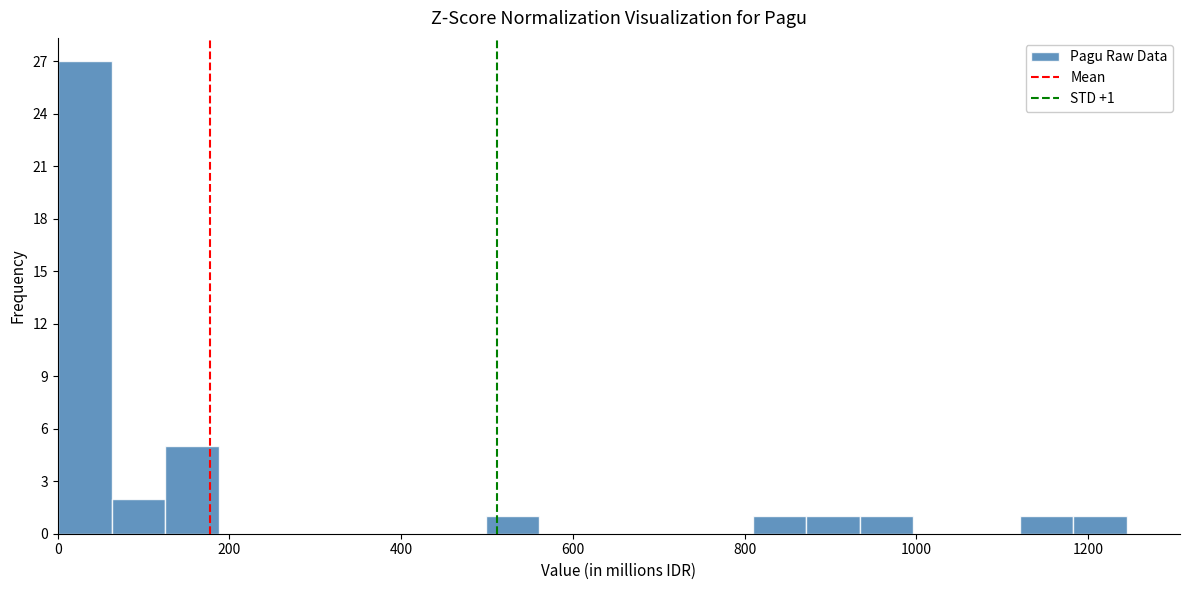

Around what value on the x-axis is the tallest bar? Give the approximate position of its centre, as read against the axis.

40